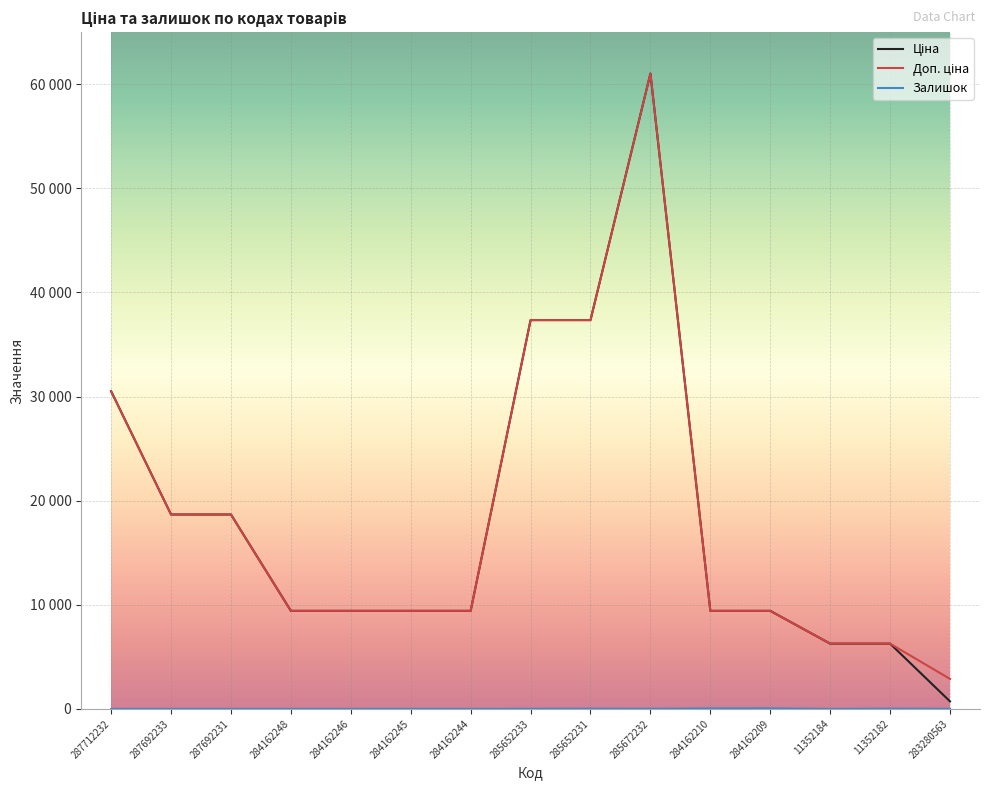

Does the chart have visible grid lines?

Yes